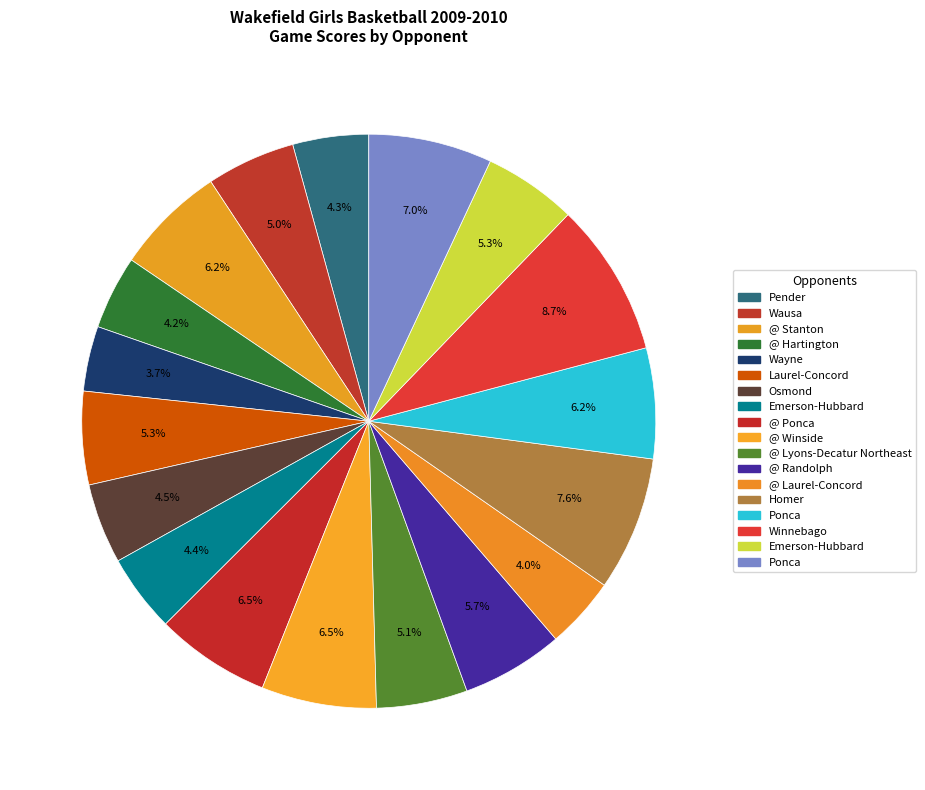

How many segments does this pie chart have?

18